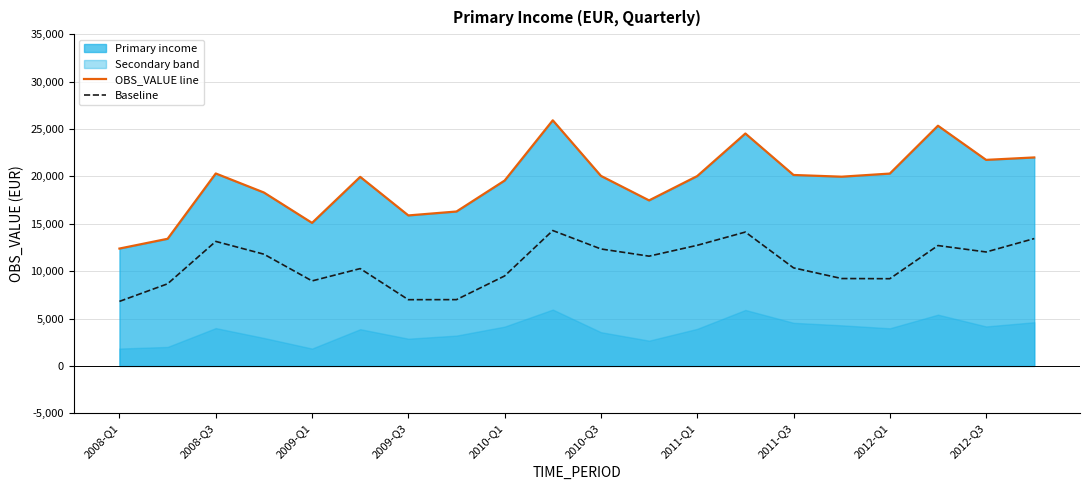

True or false: OBS_VALUE line and Baseline intersect in this chart.

False